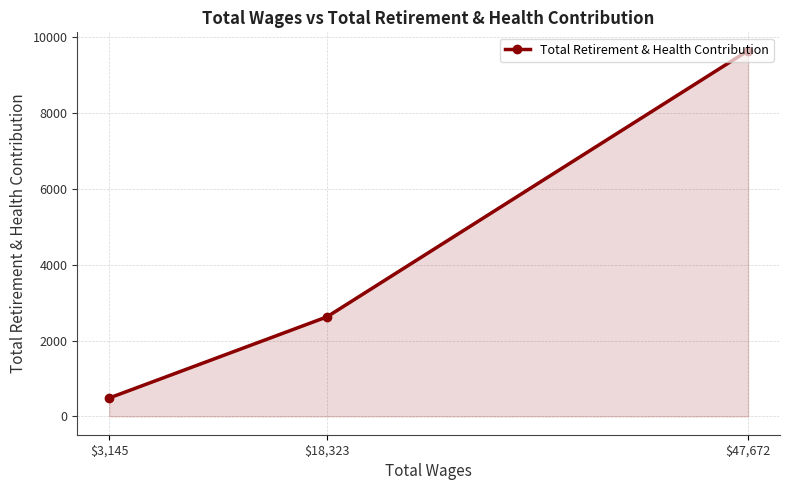

How many distinct data groups are displayed?

1